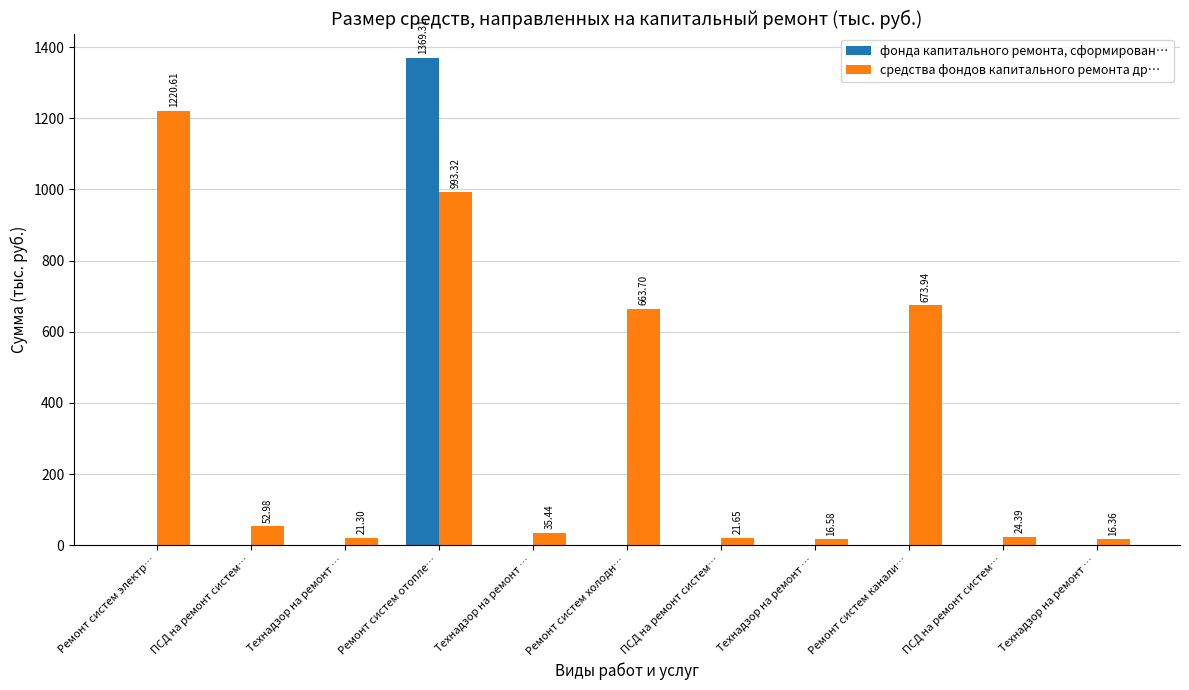

Rank the categories by средства фондов капитального ремонта др… value from lowest to highest.

Технадзор на ремонт …, Технадзор на ремонт …, Технадзор на ремонт …, ПСД на ремонт систем…, ПСД на ремонт систем…, Технадзор на ремонт …, ПСД на ремонт систем…, Ремонт систем холодн…, Ремонт систем канали…, Ремонт систем отопле…, Ремонт систем электр…